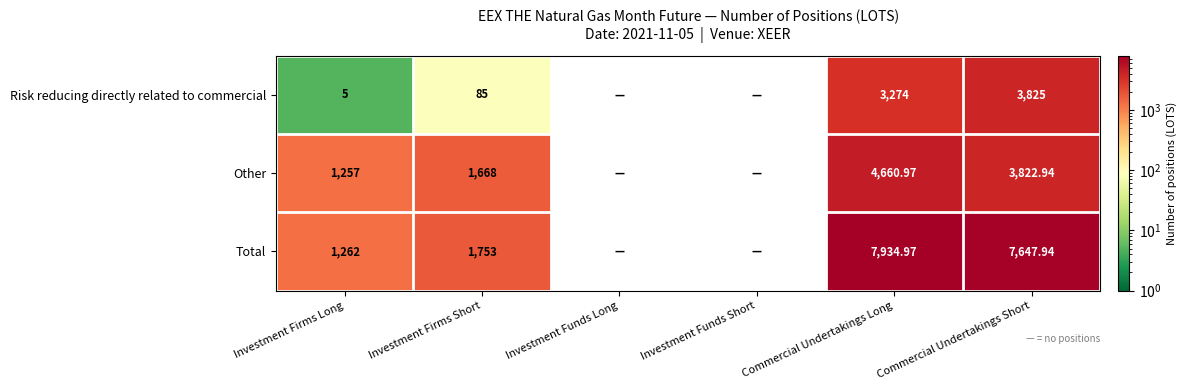

What is the total value across all series at Investment Firms Long?

2524.0